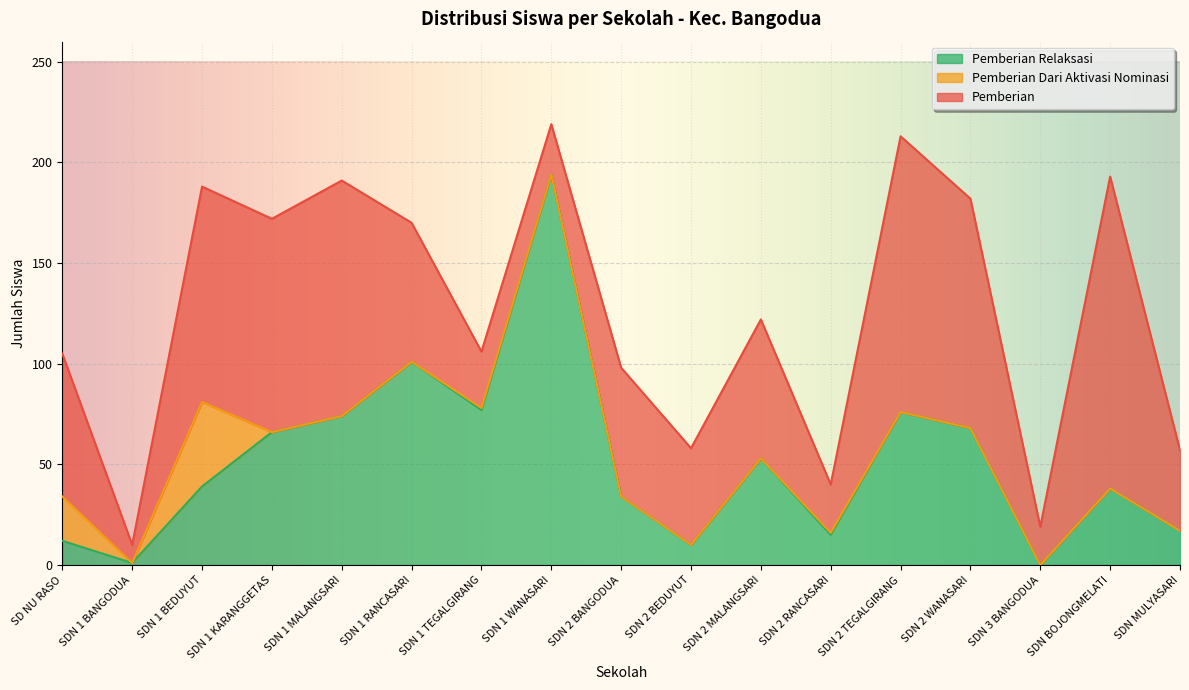

What is the total value across all series at SDN MULYASARI?

57